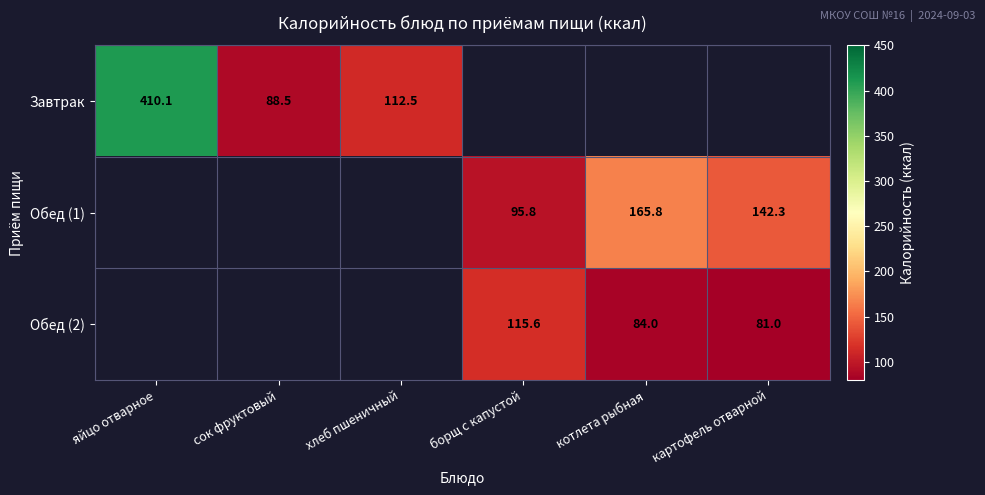

What is the lowest value of the Завтрак series?

88.5